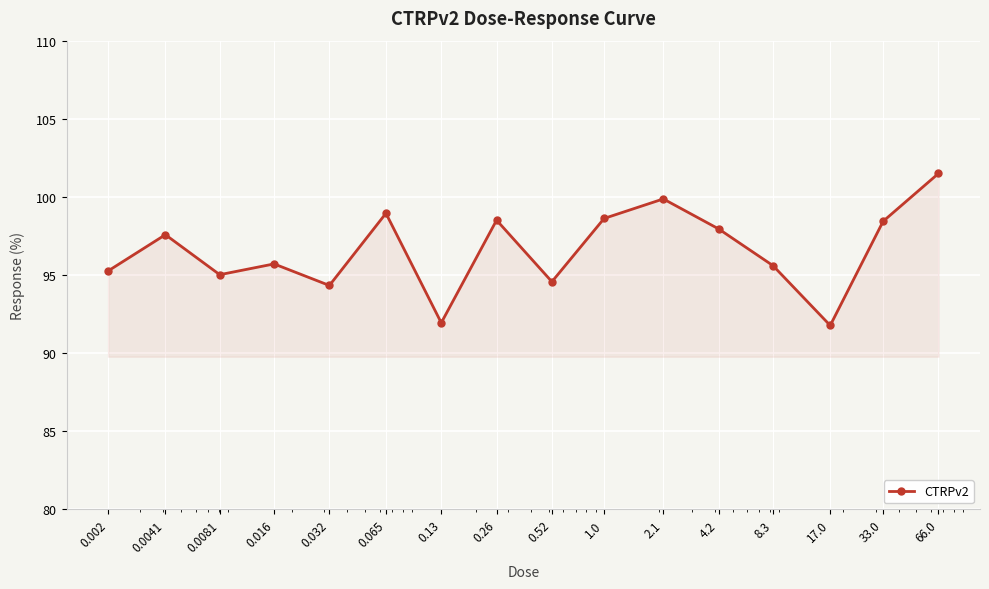

What is the difference between the second highest and minimum values?

8.1